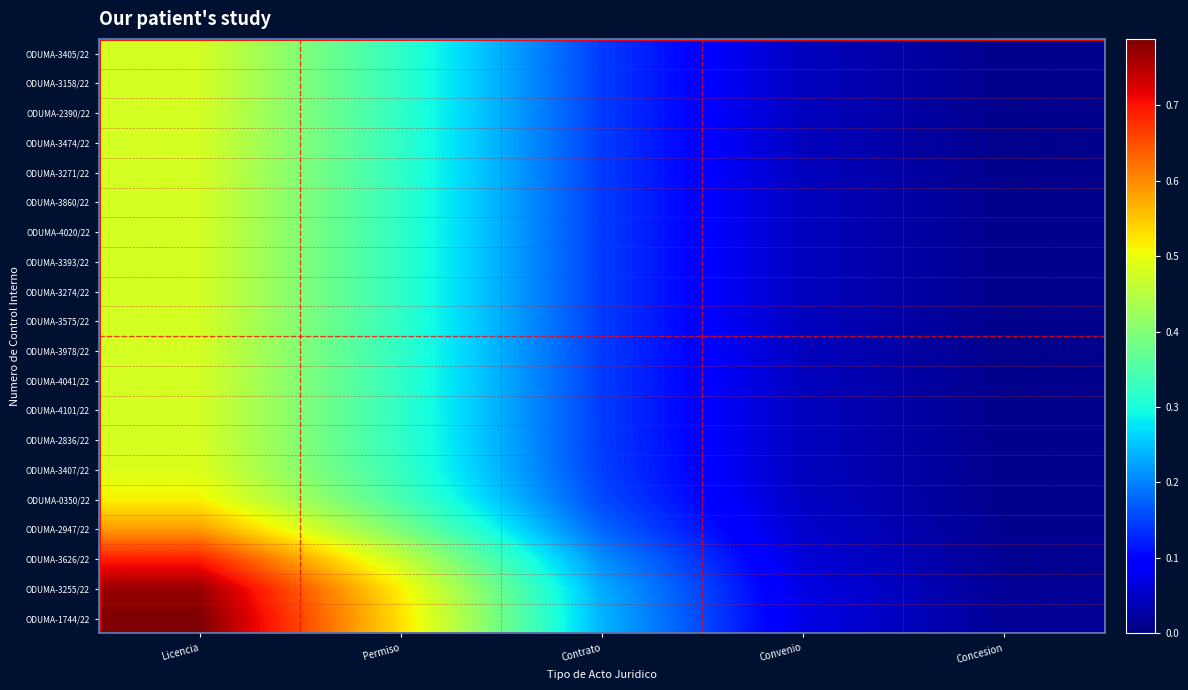

Which series has the largest total across all categories?

ODUMA-1744/22